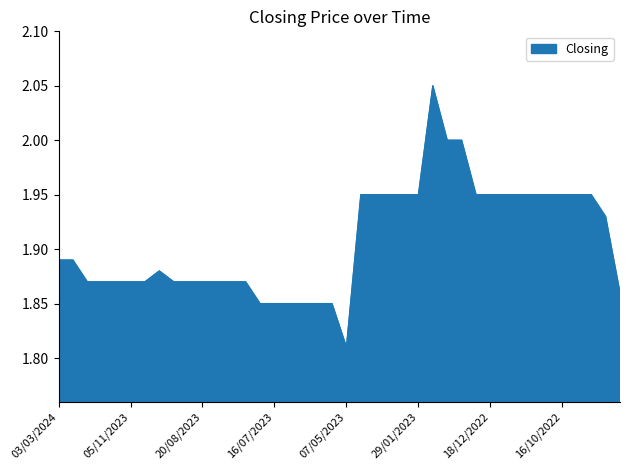

Where is the first local minimum?

07/05/2023